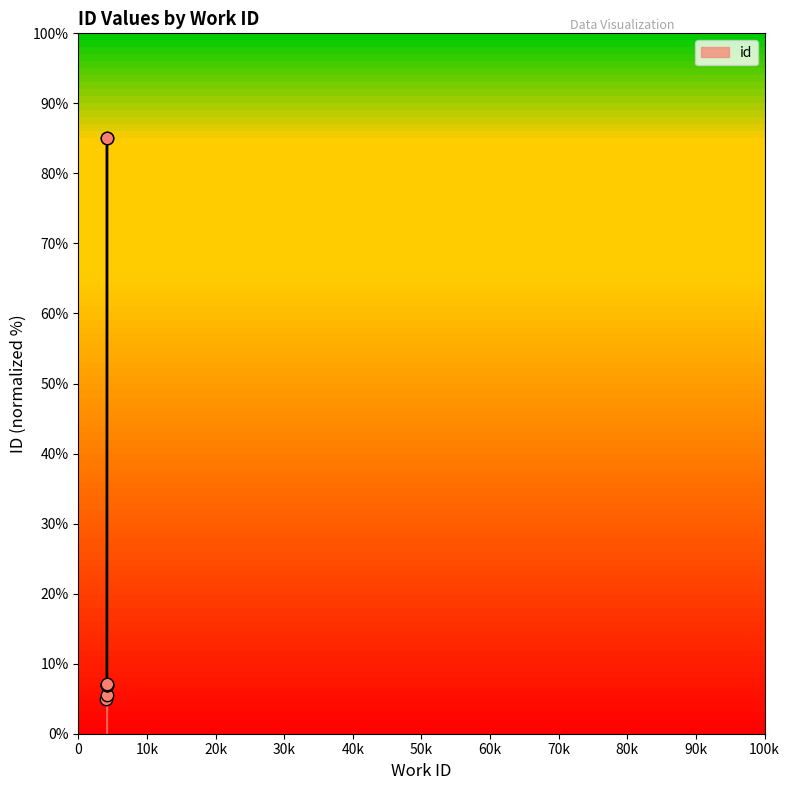

What is the ratio of the value at 4178 to the value at 4093?

1.4